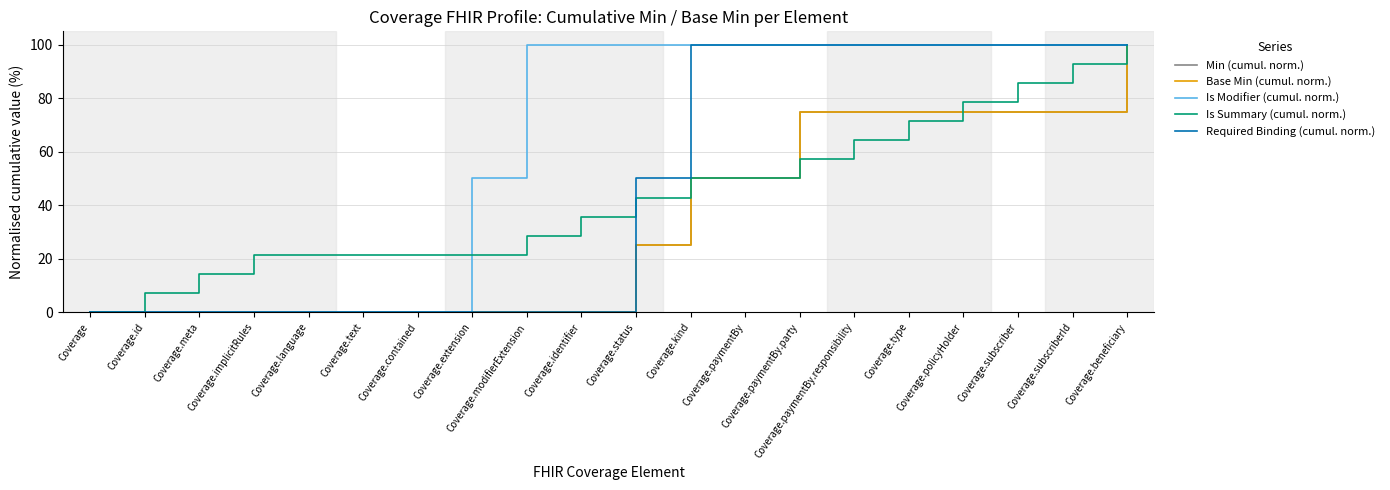

Does the chart display data point markers on the line(s)?

No